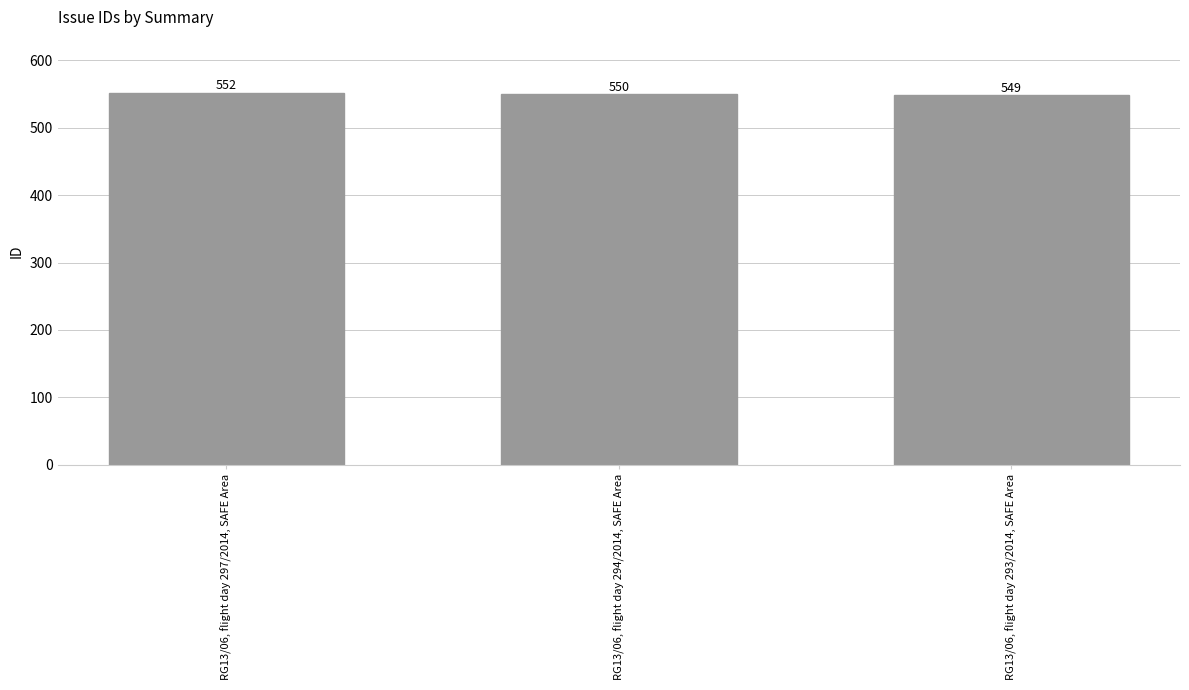

What is the value of the 3rd bar from the left?

549